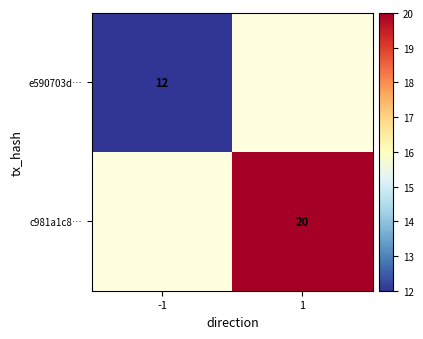

At how many categories does at least one series exceed 16?

1